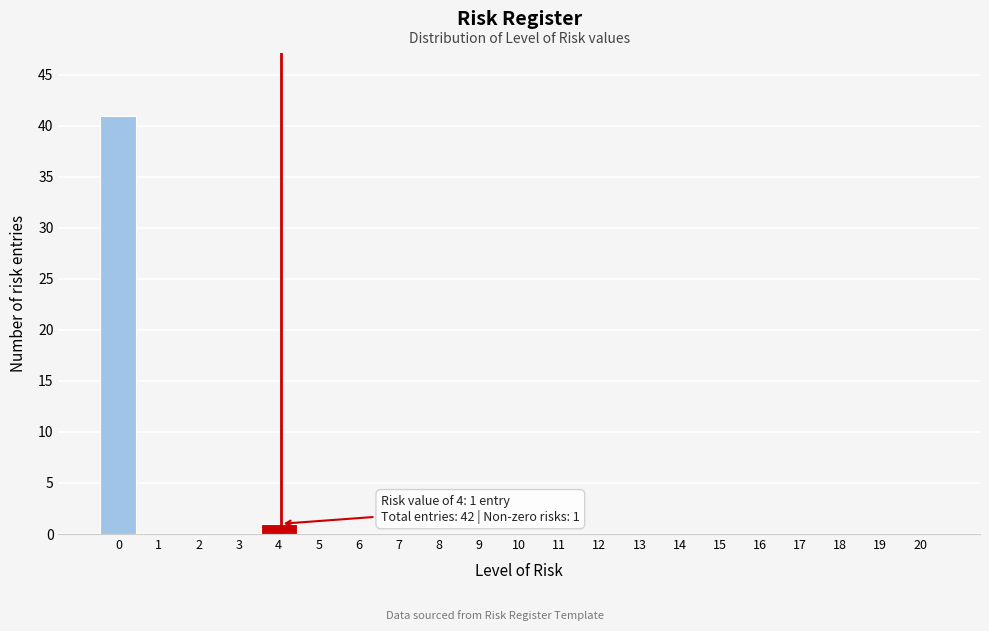

Reading right to left, list all the values displayed in this chart.

20=0	19=0	18=0	17=0	16=0	15=0	14=0	13=0	12=0	11=0	10=0	9=0	8=0	7=0	6=0	5=0	4=1	3=0	2=0	1=0	0=41